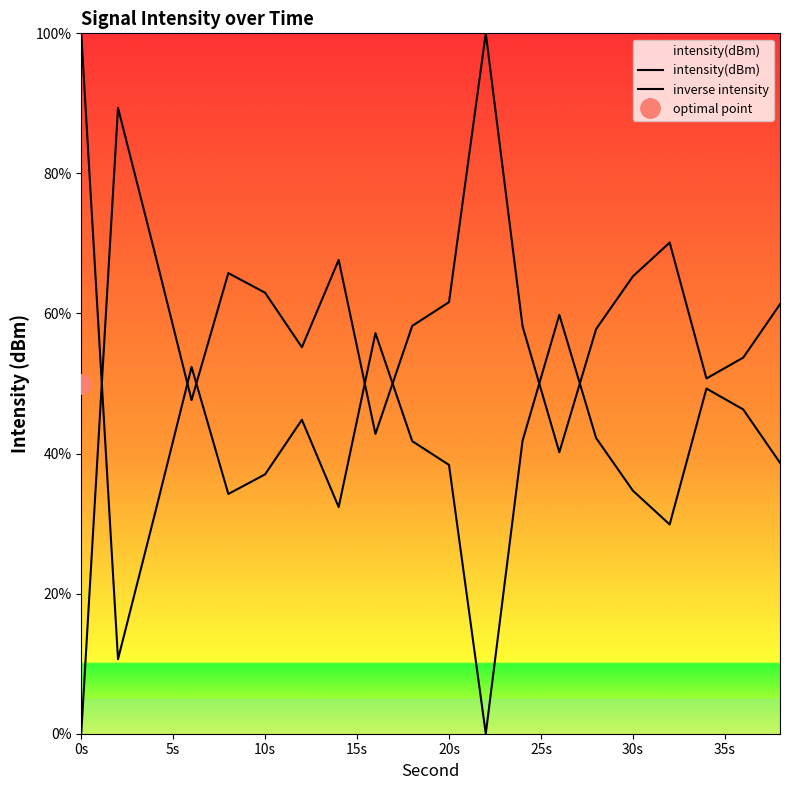

At which category is the sum across all series the highest?

0s